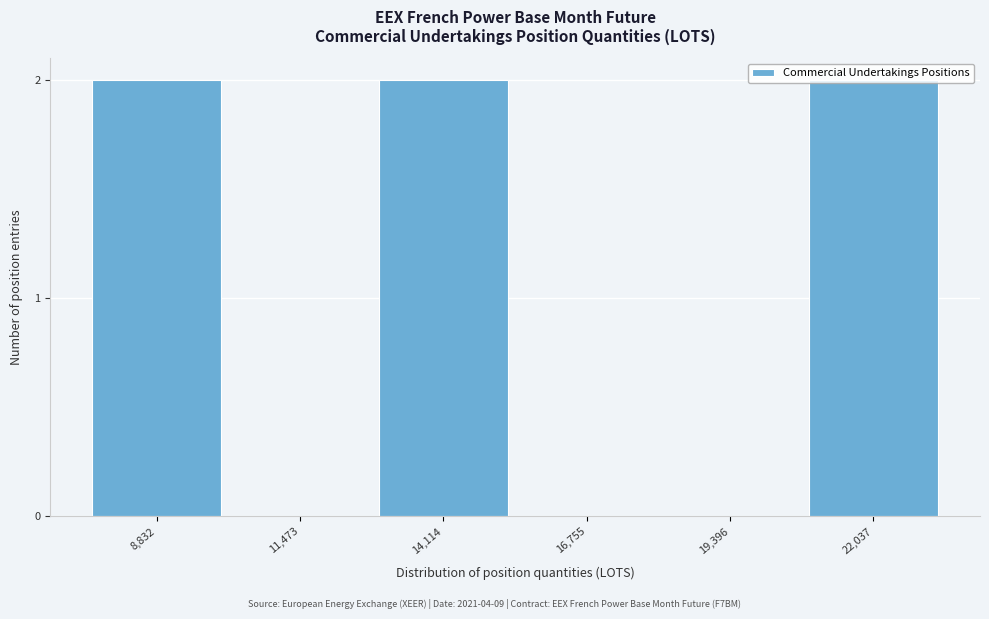

The value at 22,037 is 1. True or false?

False